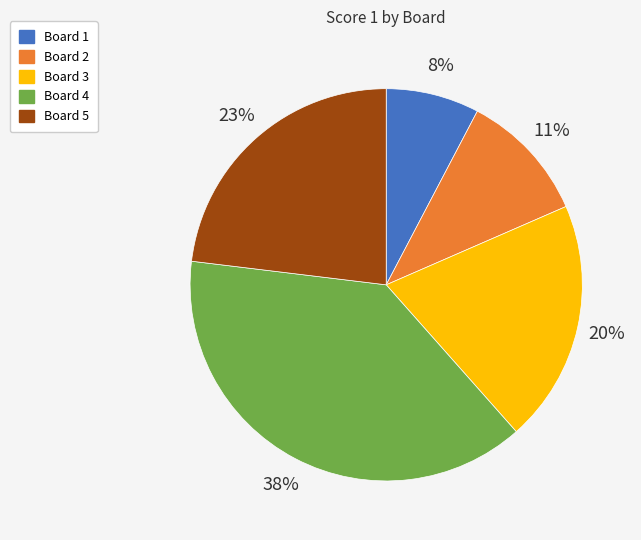

Is the sum of Board 2 and Board 1 greater than half?

No